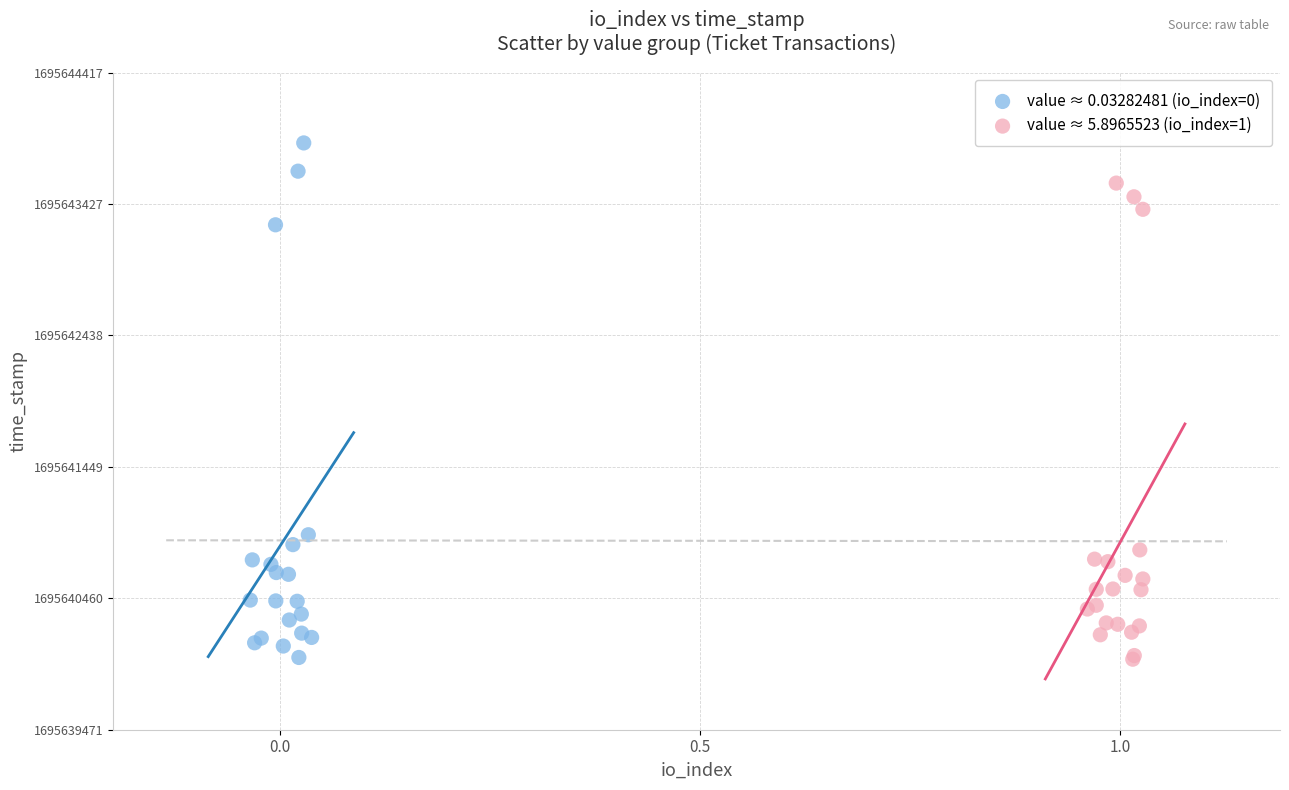

Which series contains the highest Y value?

value ≈ 0.03282481 (io_index=0)